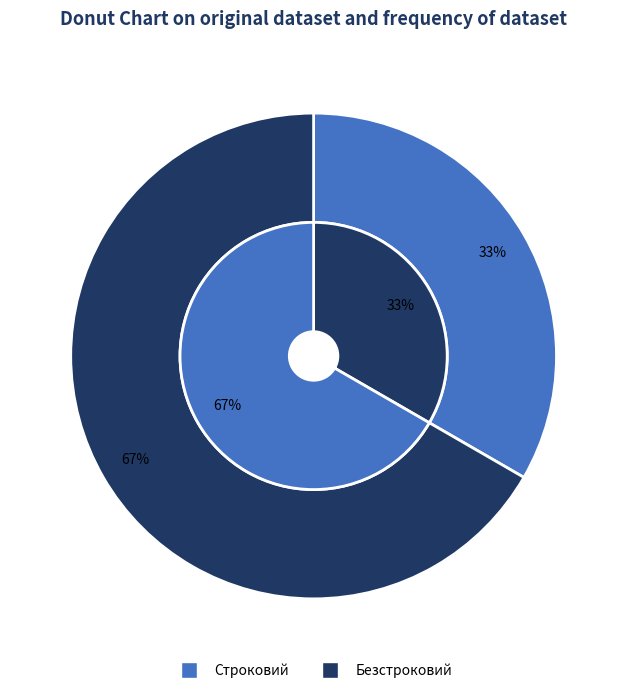

Which category accounts for the majority?

Безстроковий